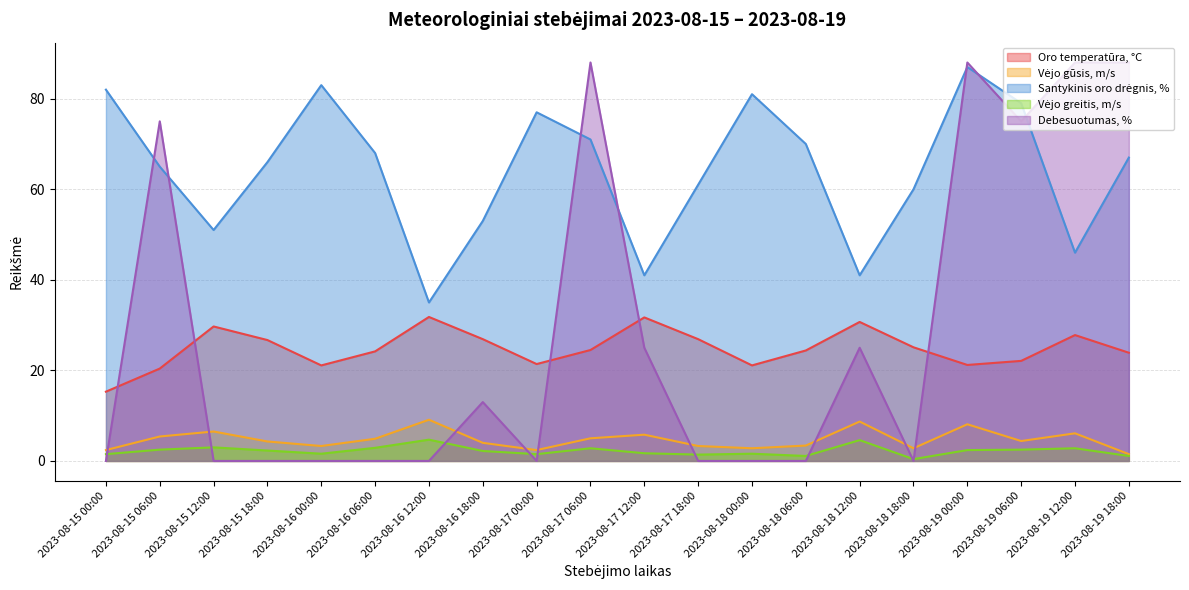

Which category has the highest value in the Debesuotumas, % series?

2023-08-17 06:00